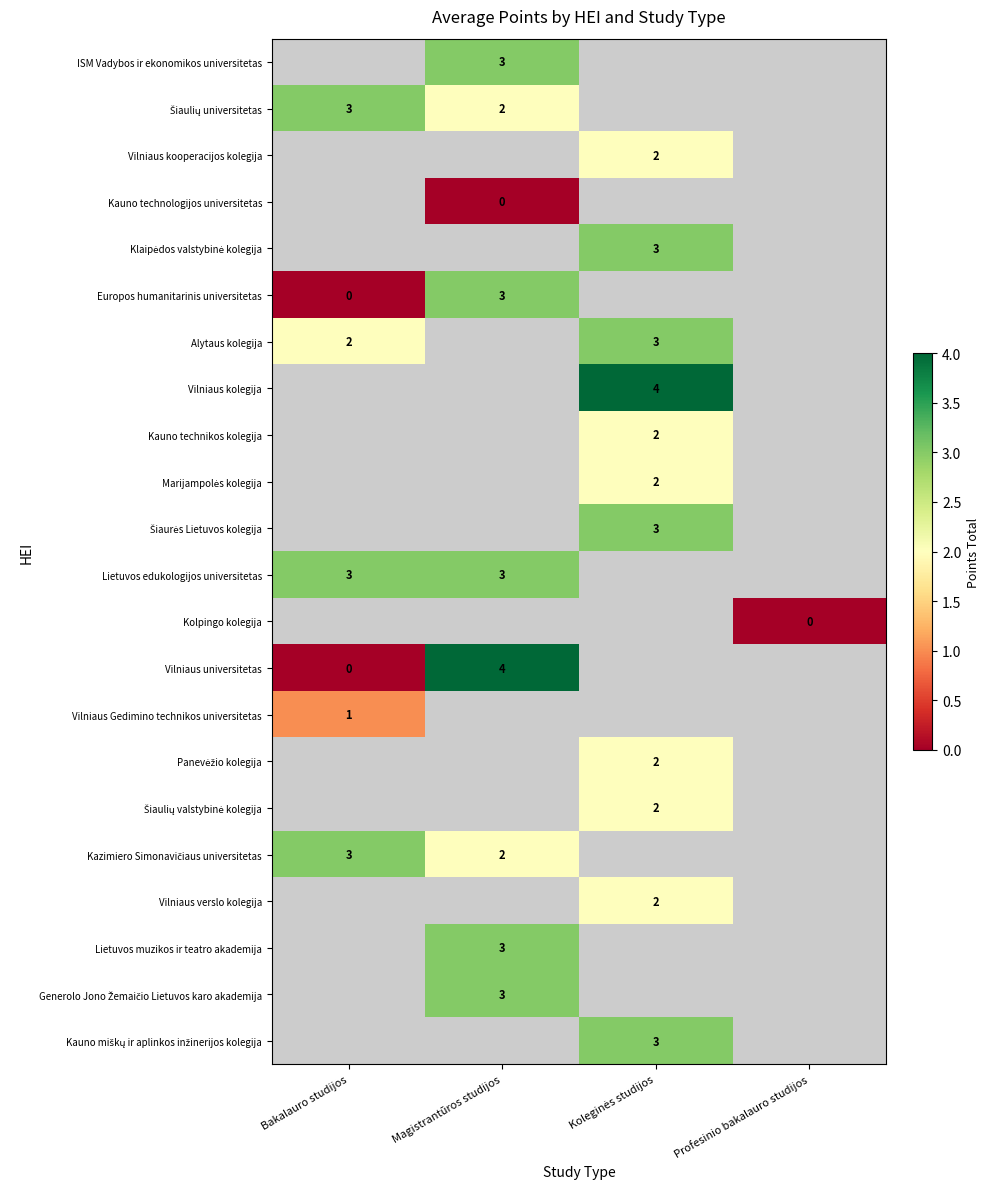

Is it true that ISM Vadybos ir ekonomikos universitetas equals 1 at Magistrantūros studijos?

False